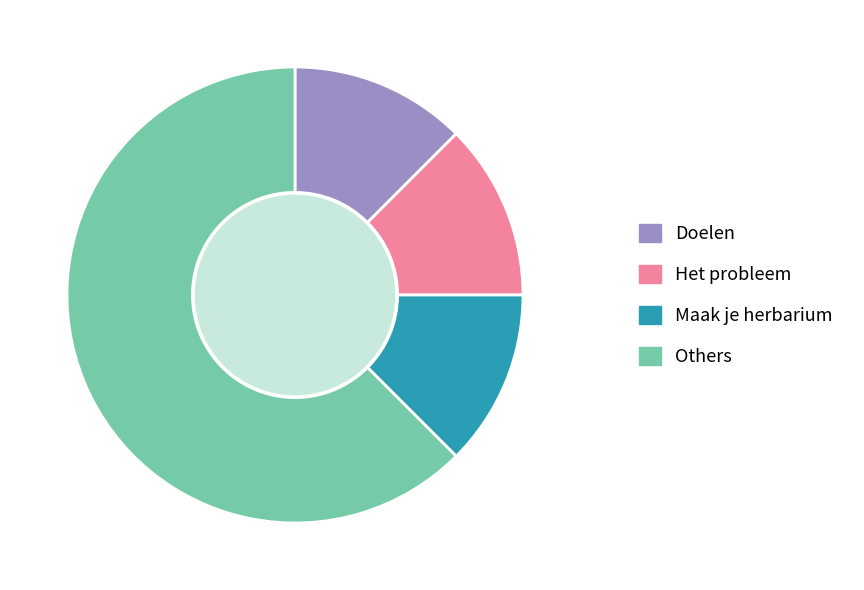

What is the ratio of the value at Doelen to the value at Maak je herbarium?

1.0